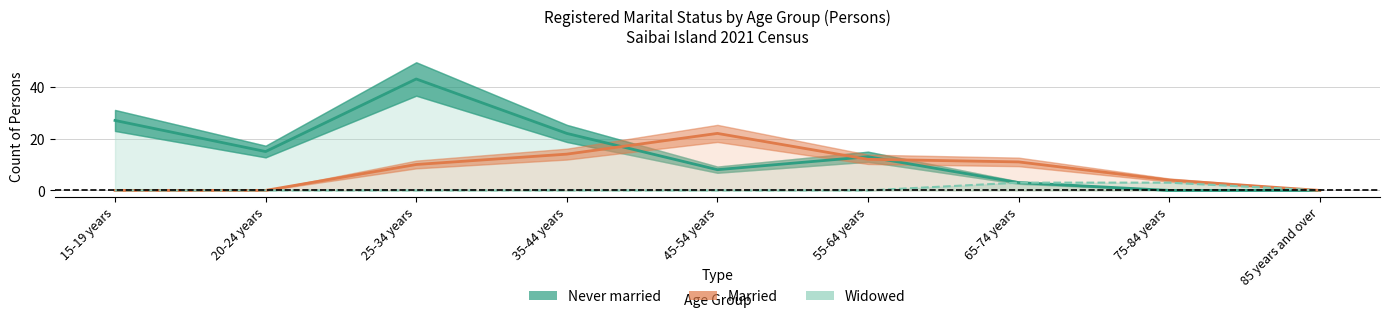

How many data points in Married are above 10?

4